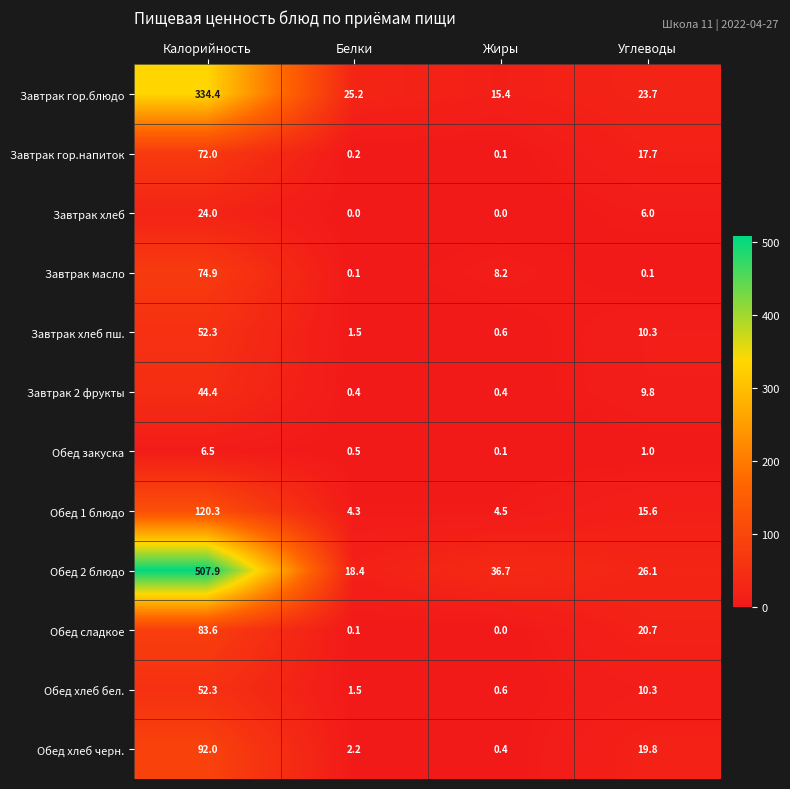

Between Калорийность and Жиры, which series saw the biggest shift?

Обед 2 блюдо